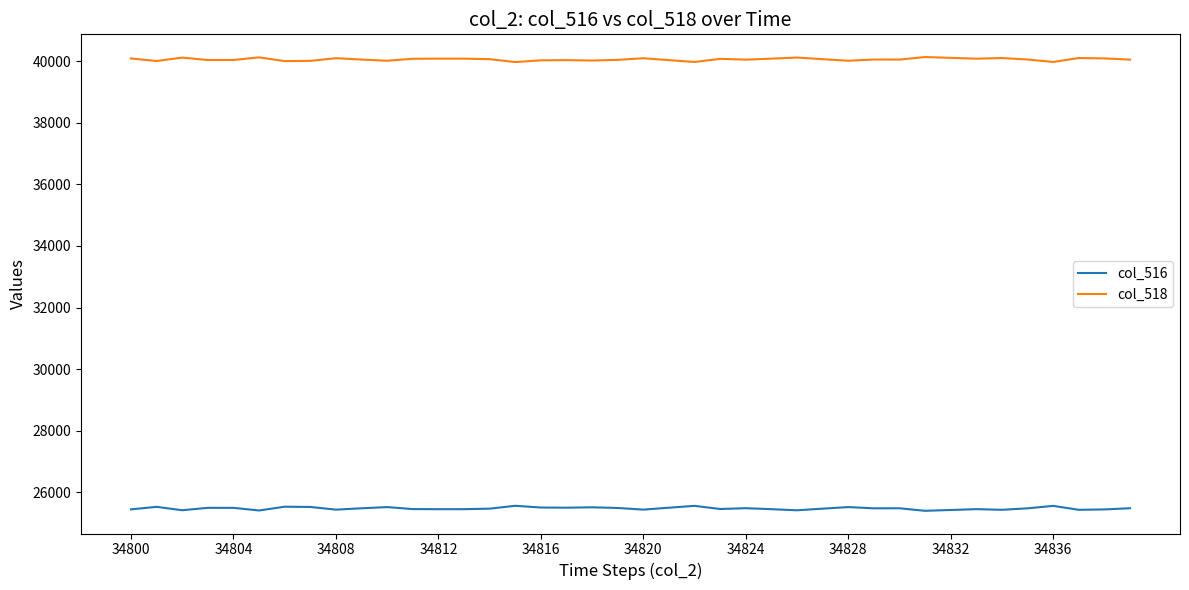

Which series has the largest total across all categories?

col_518